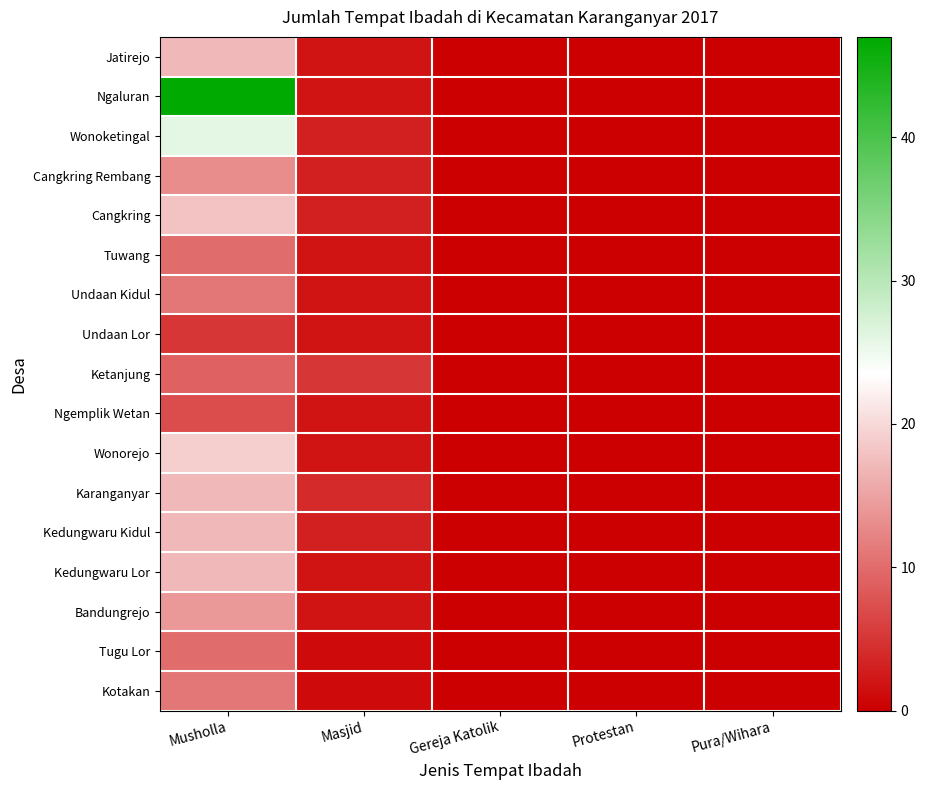

Count the number of data series in this chart.

17